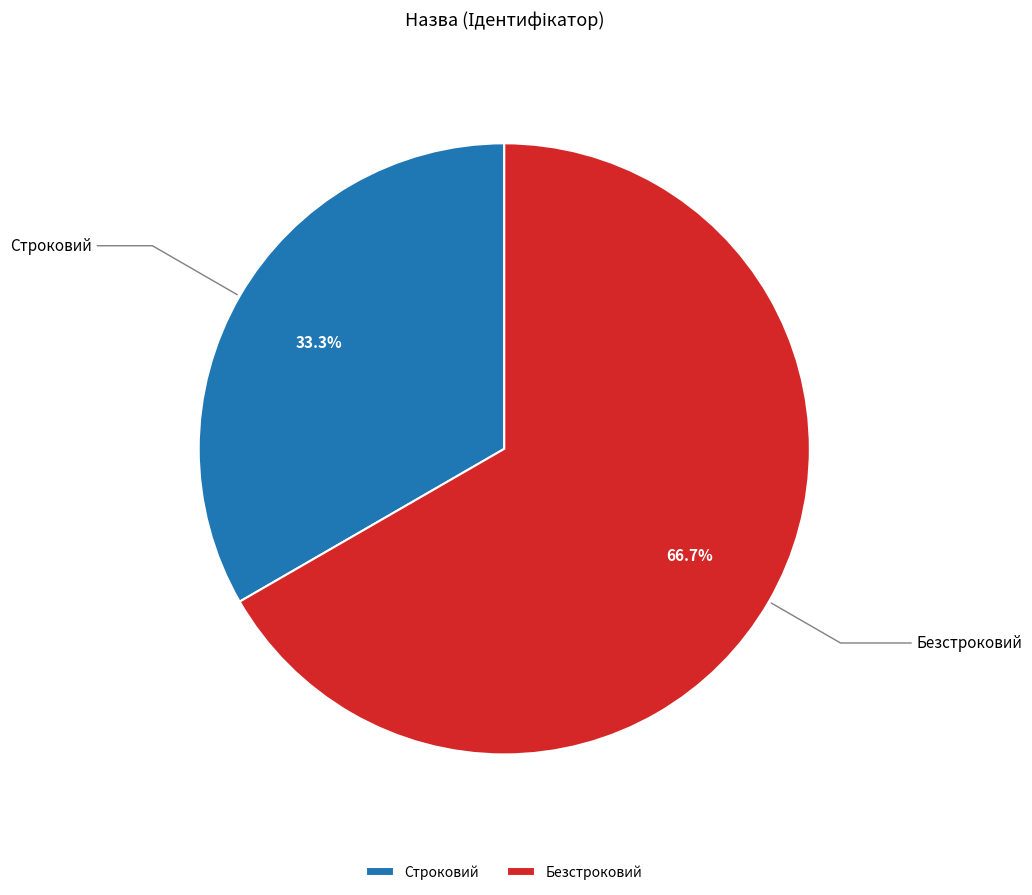

To the nearest percent, what is the difference between the Безстроковий and Строковий slice percentages?

33%